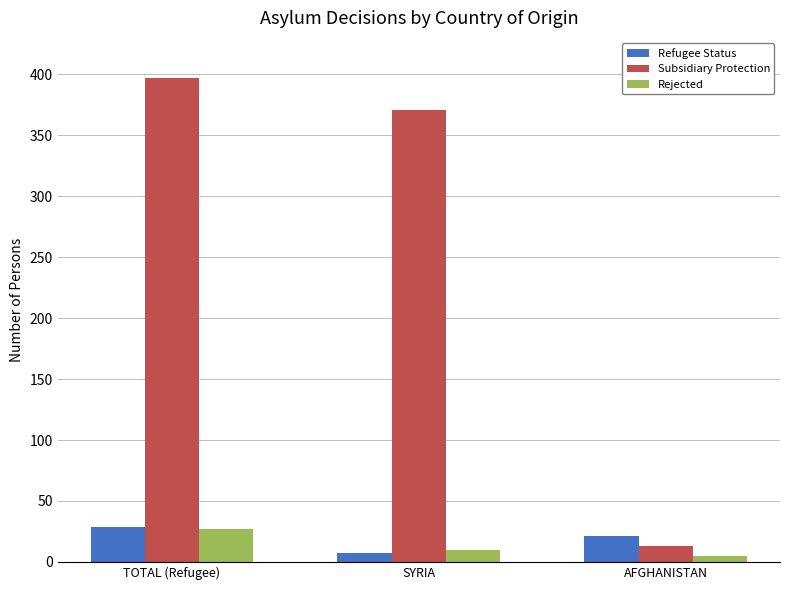

How many data points in Subsidiary Protection are less than 371?

1